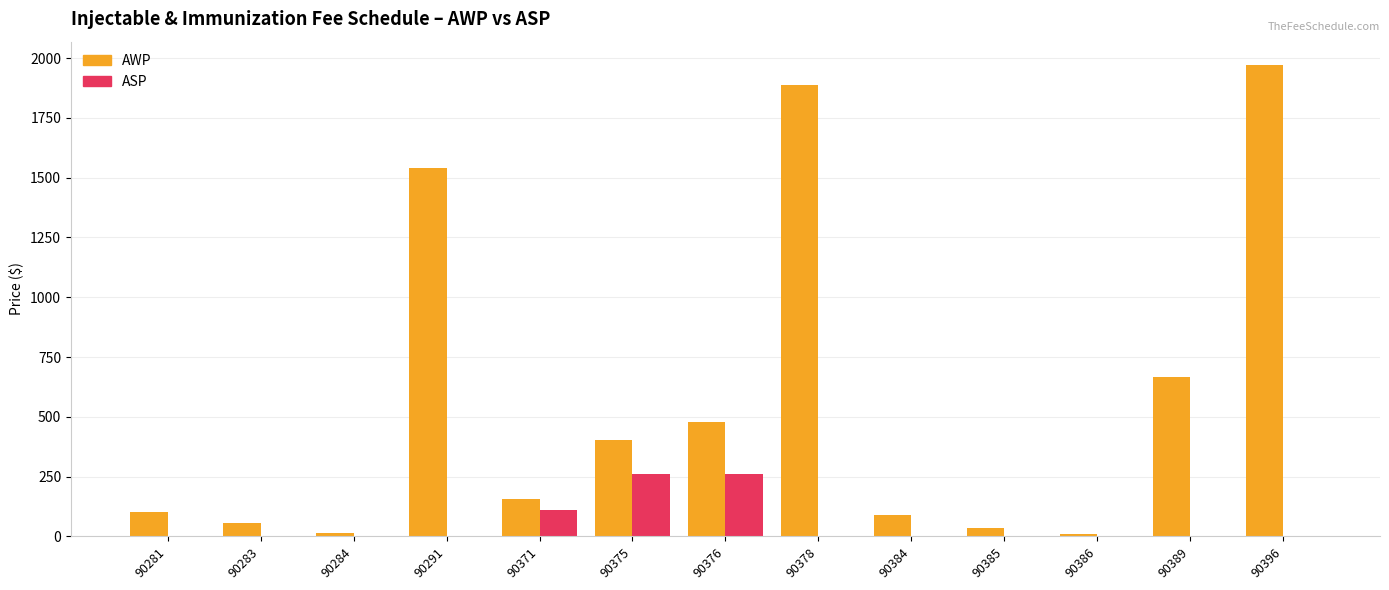

Is the value of ASP at 90384 greater than the value of AWP at 90281?

No